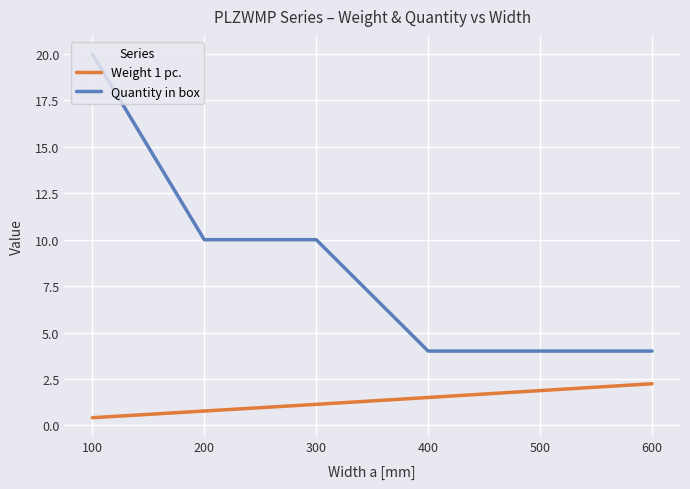

At how many categories does at least one series exceed 14?

1